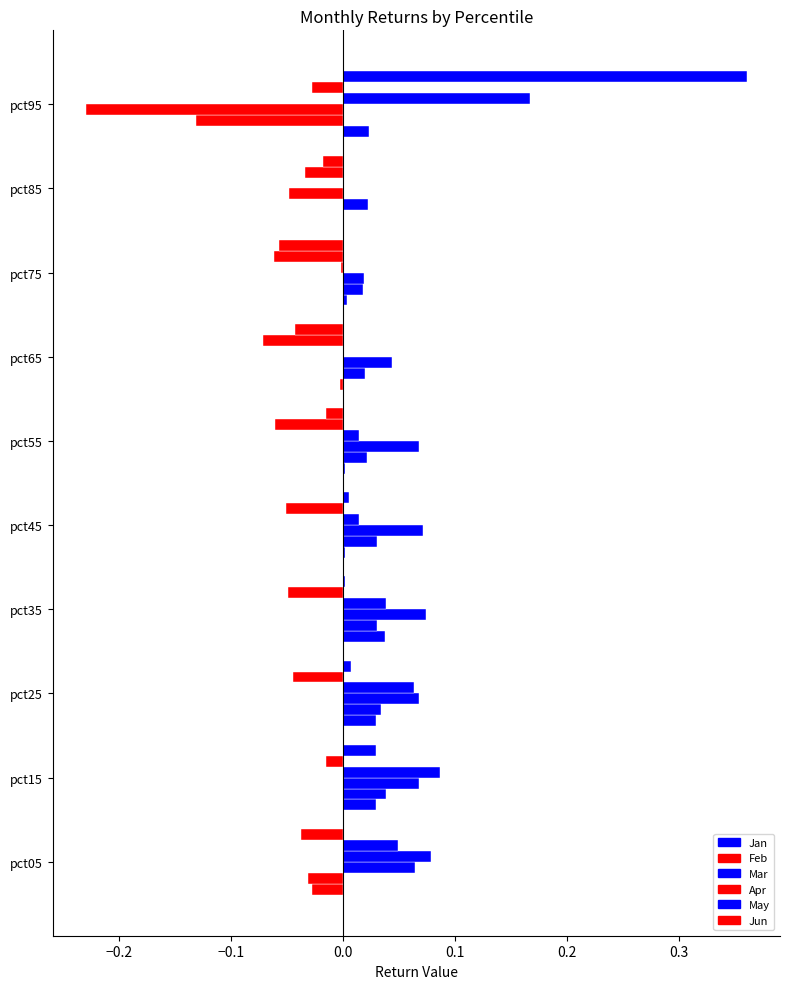

Does the chart contain stacked bars?

No